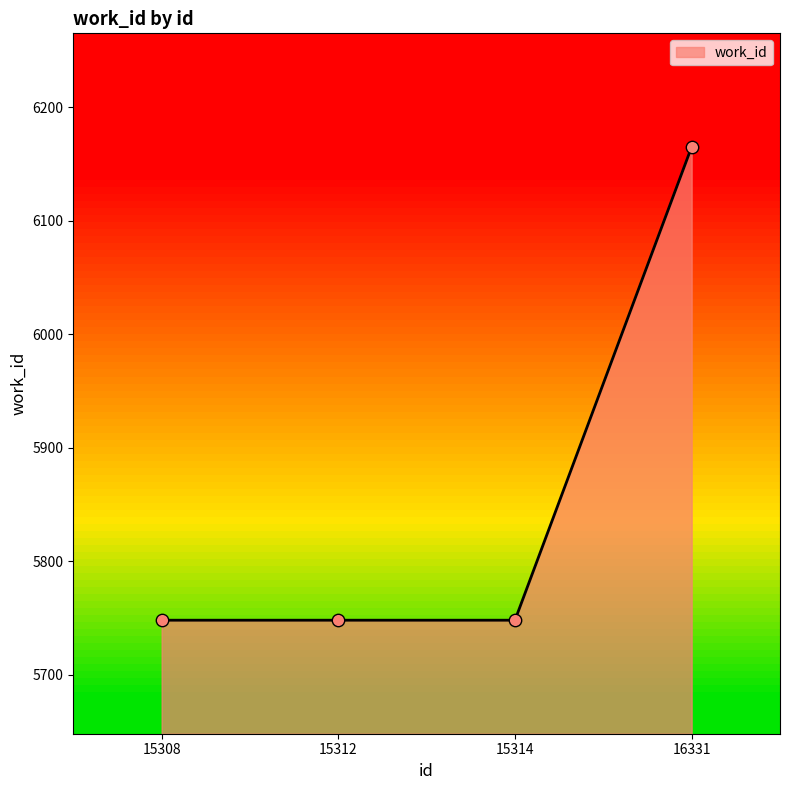

What is the ratio of the value at 16331 to the value at 15308?

1.1